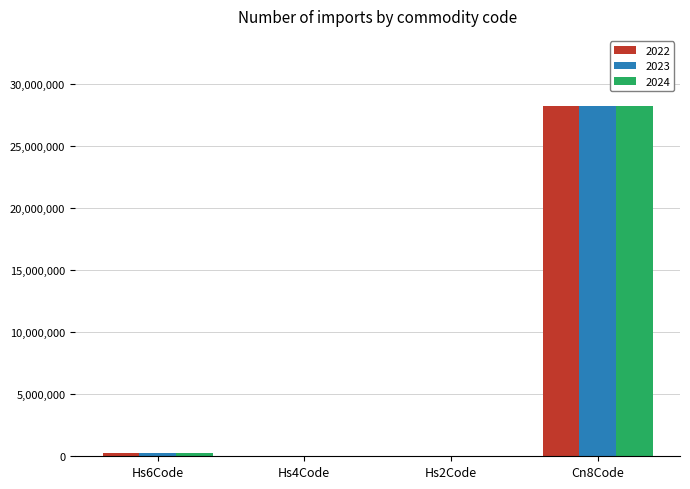

Is the value of 2023 at Cn8Code greater than the value of 2022 at Hs6Code?

Yes